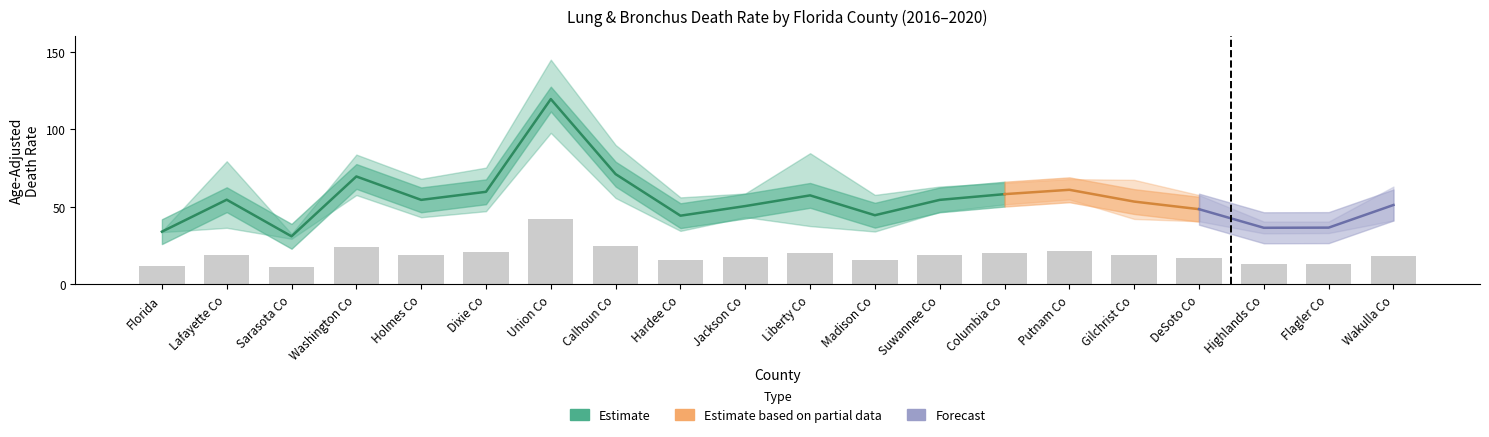

The lower_ci series shows 43.3 at 9. True or false?

True